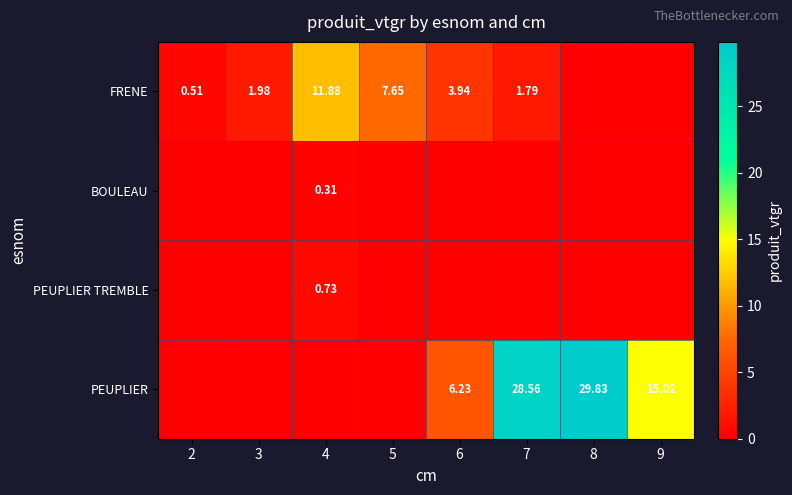

What is the difference between the FRENE values at 4 and 3?

9.9